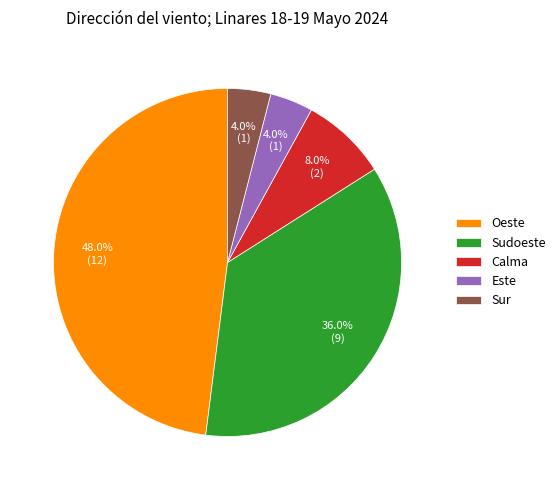

Is it true that Este is 4% of the pie?

True